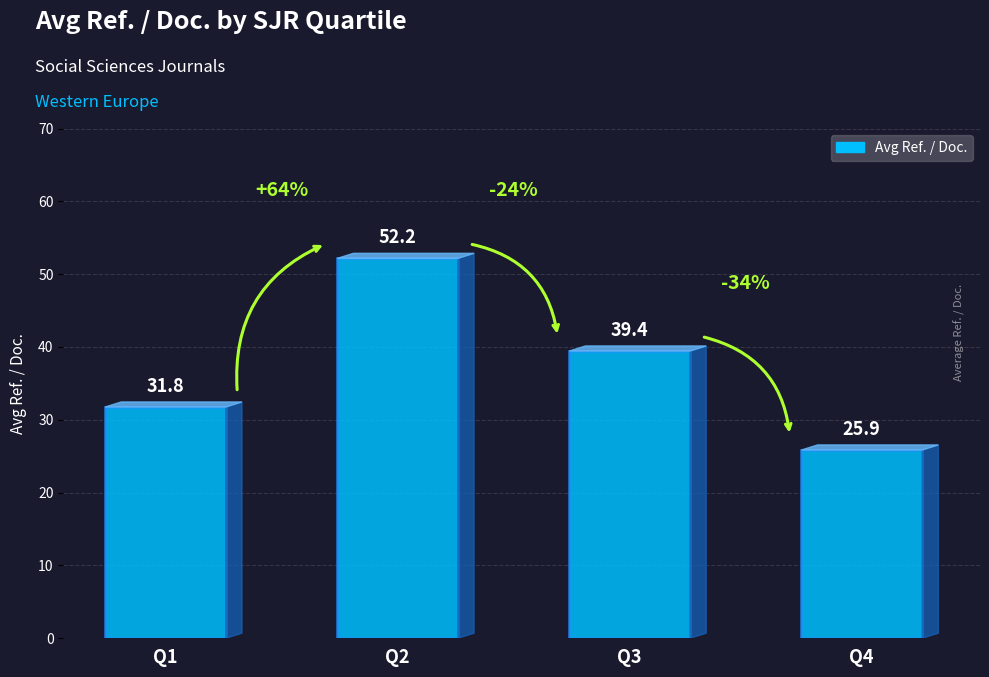

The value at Q2 is 21.0. True or false?

False